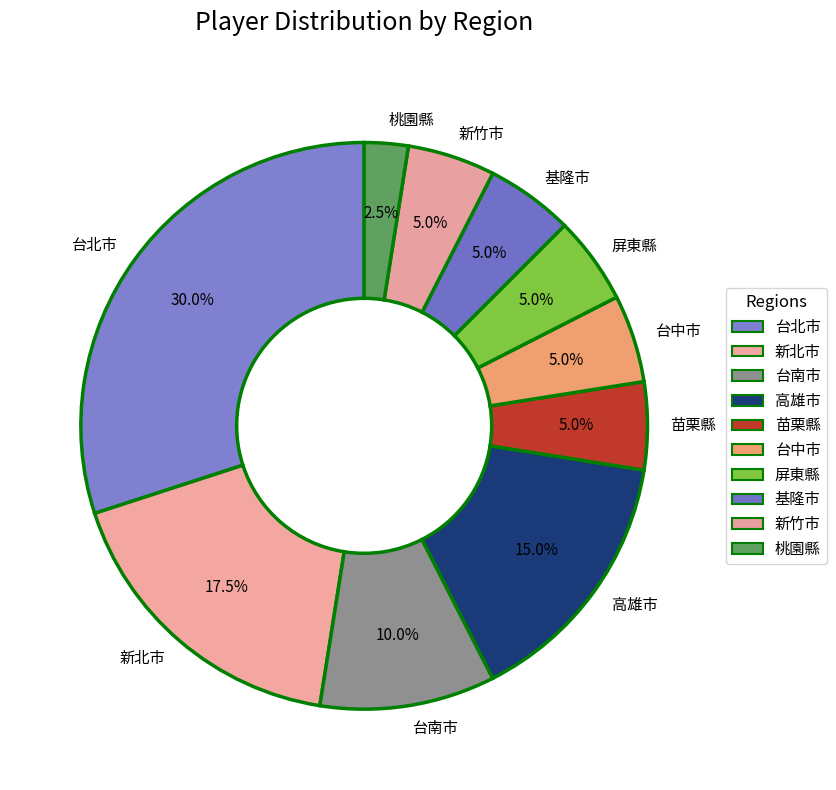

Is there a majority slice in this chart?

No